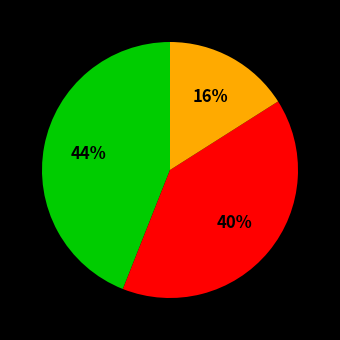

To the nearest percent, what is the difference between the largest and smallest slice percentages?

28%